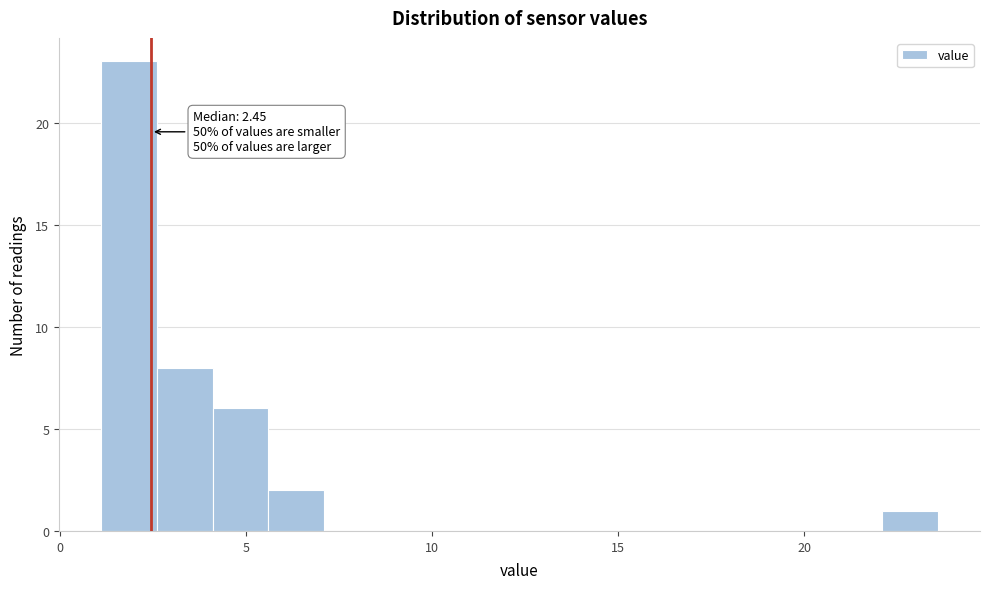

Read against the x-axis, roughly where is the centre of the tallest bar?

2.0